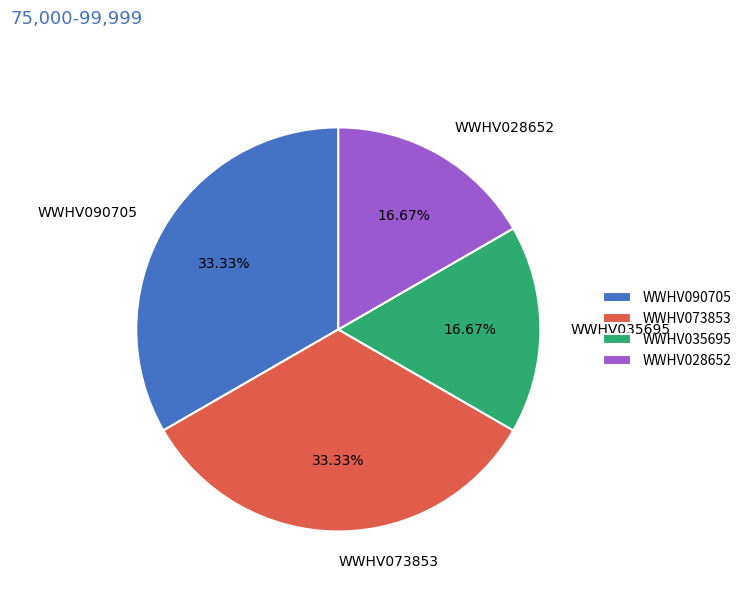

Is there a majority slice in this chart?

No